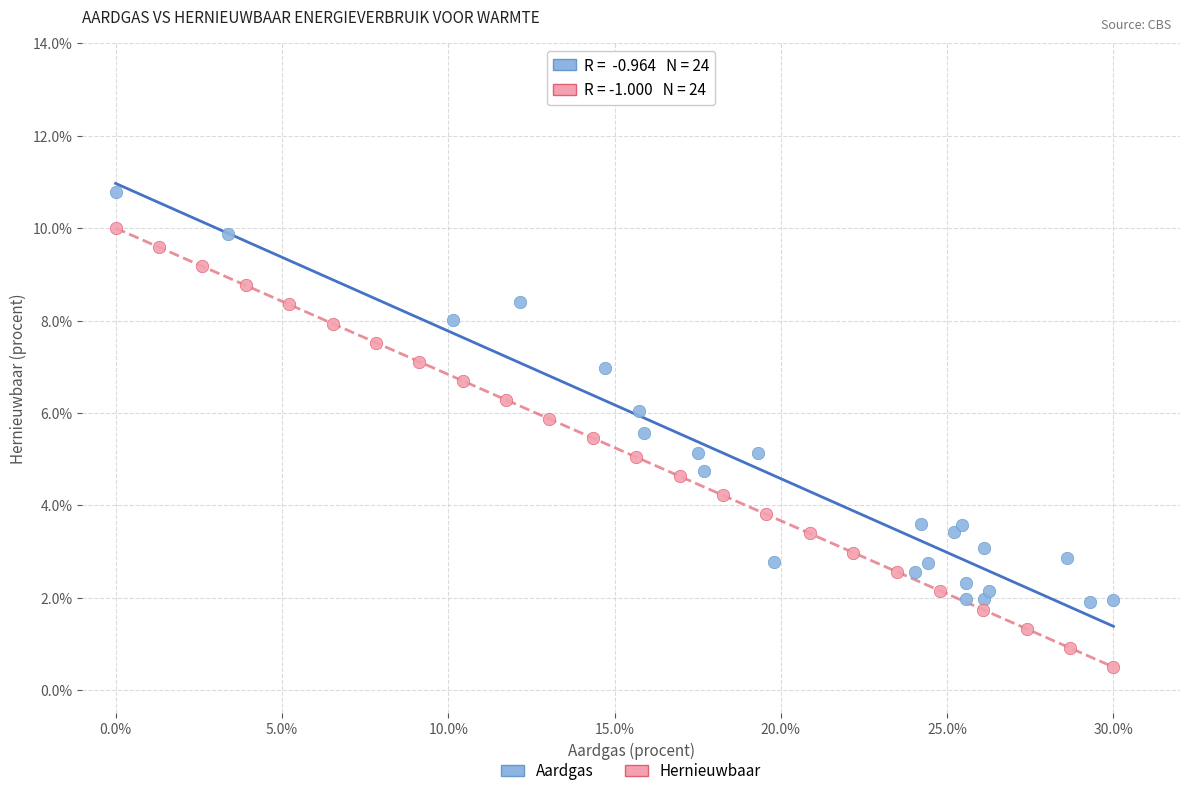

Which series contains the lowest Y value?

Hernieuwbaar